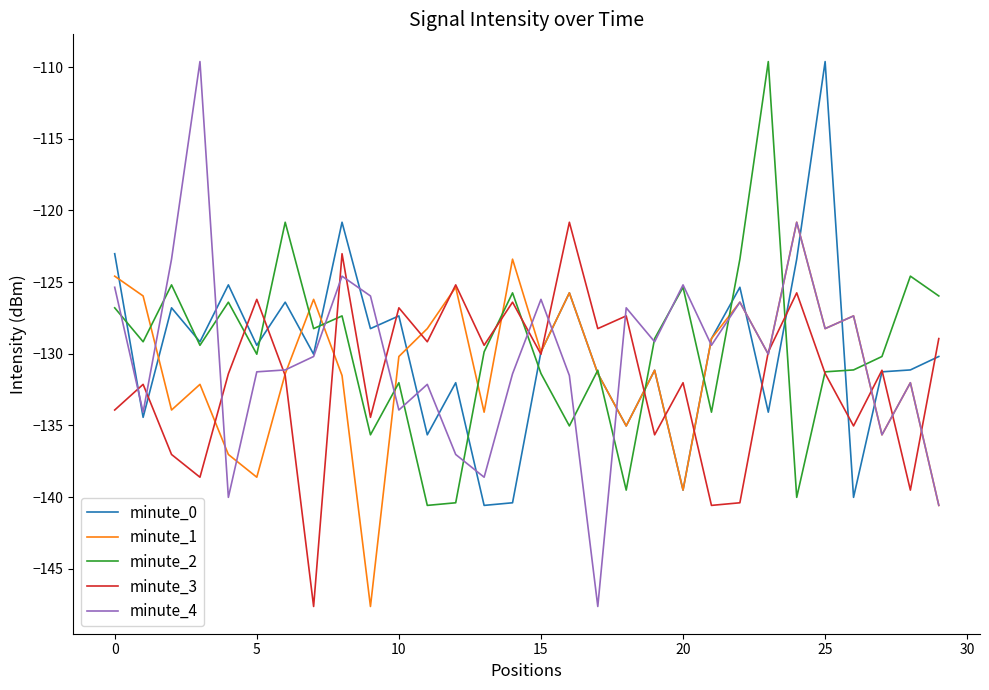

Is this an area chart (filled region under the line)?

No